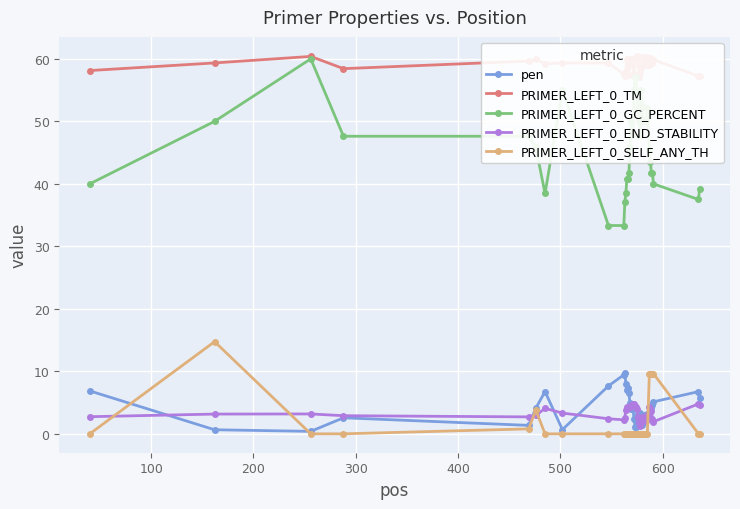

What are all the series names shown in the legend?

pen, PRIMER_LEFT_0_TM, PRIMER_LEFT_0_GC_PERCENT, PRIMER_LEFT_0_END_STABILITY, PRIMER_LEFT_0_SELF_ANY_TH